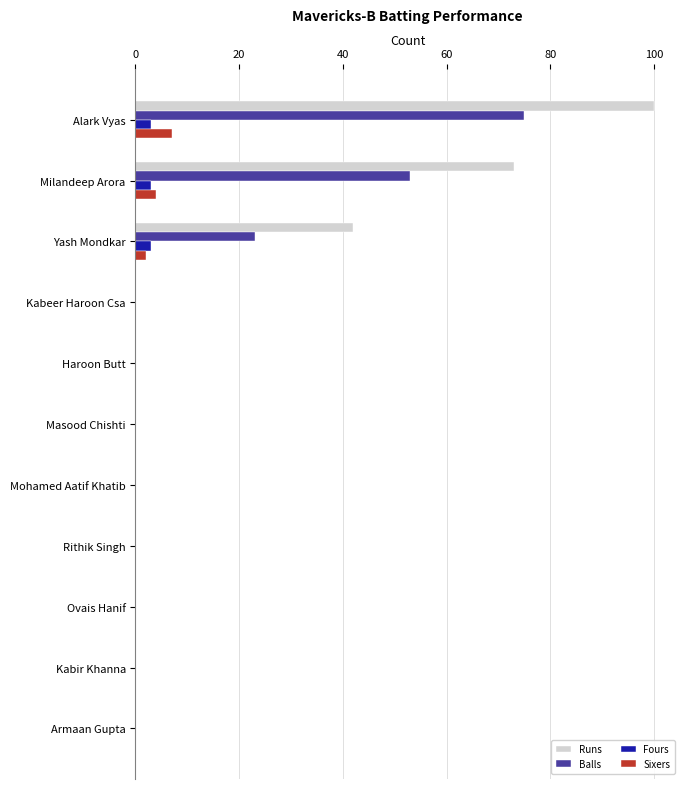

Which series has the largest range (max minus min)?

Runs